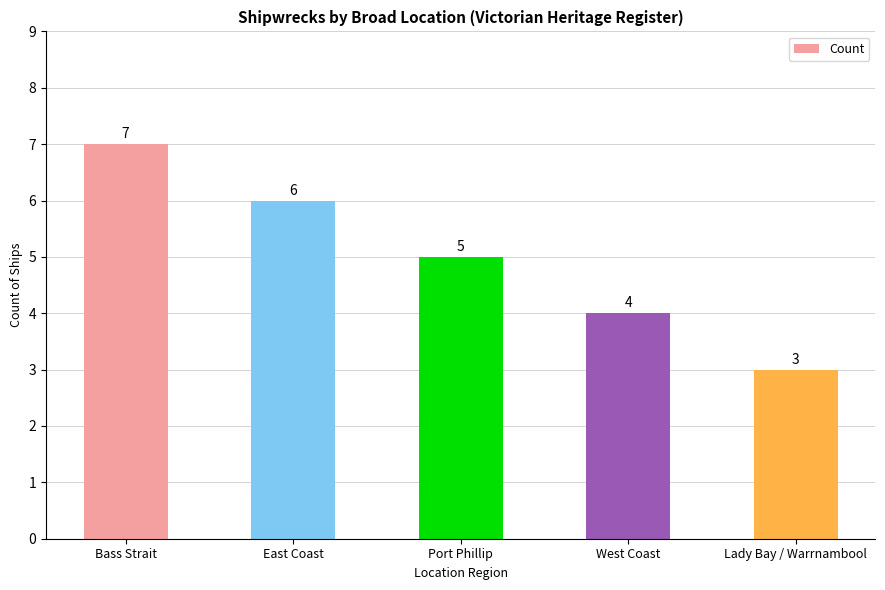

What is the difference between the maximum and minimum values?

4